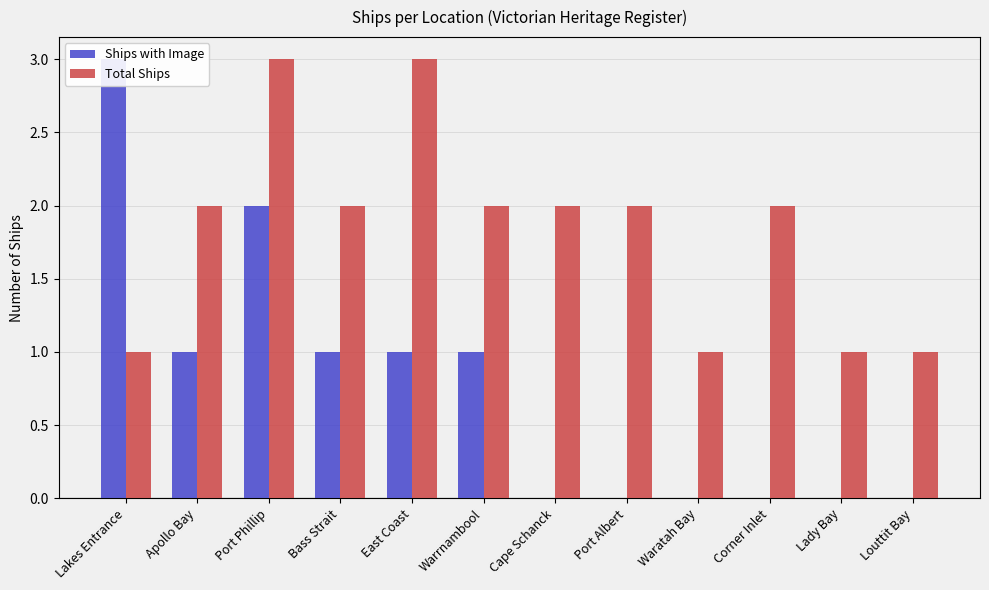

Between Cape Schanck and East Coast, which is larger?

East Coast